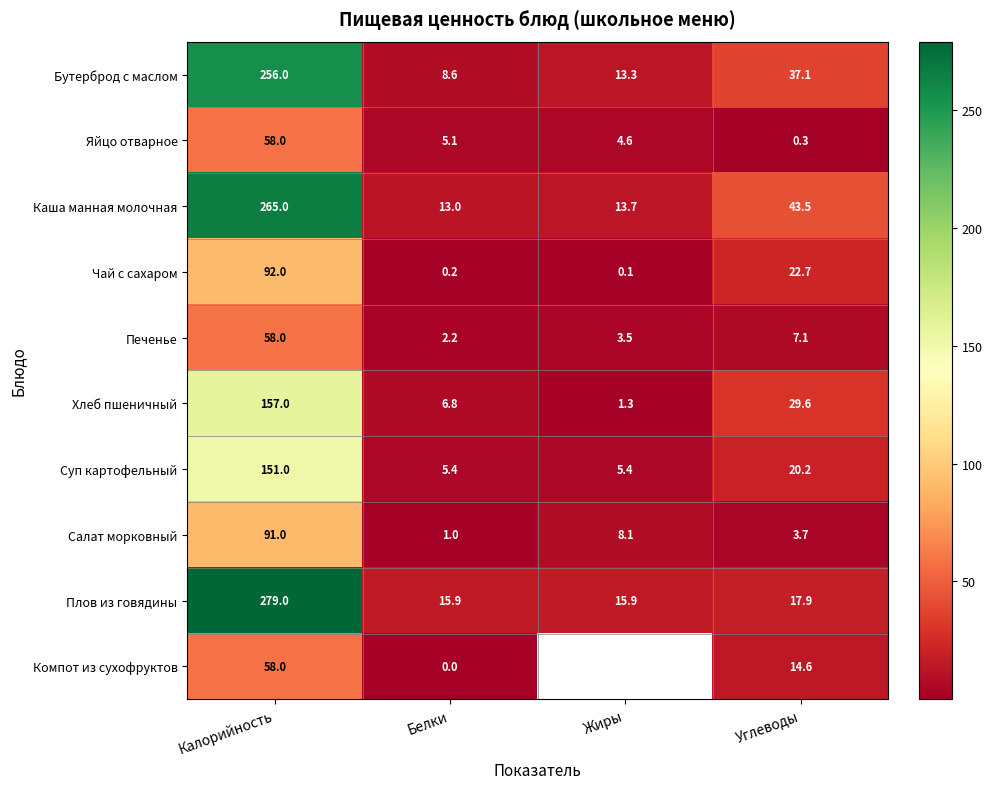

What is the difference between the maximum and minimum values in the Бутерброд с маслом series?

247.4